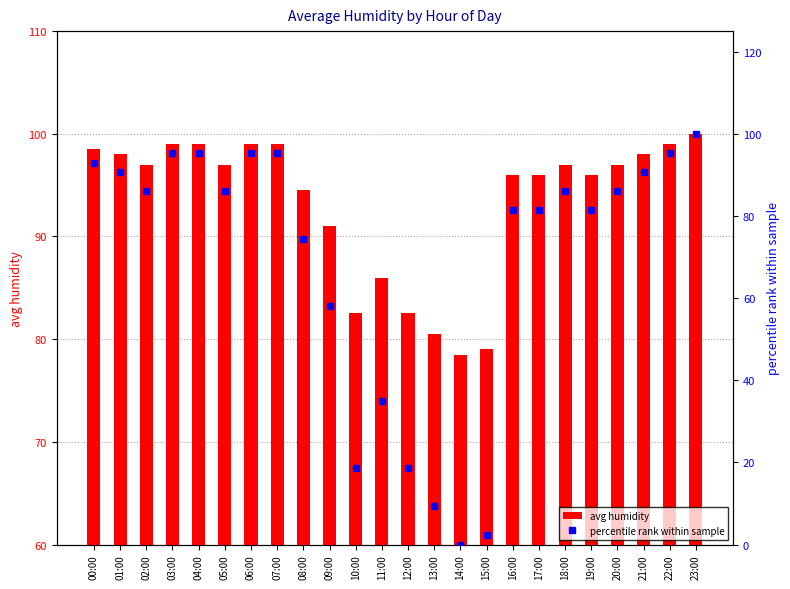

Which series has the largest range (max minus min)?

percentile rank within sample